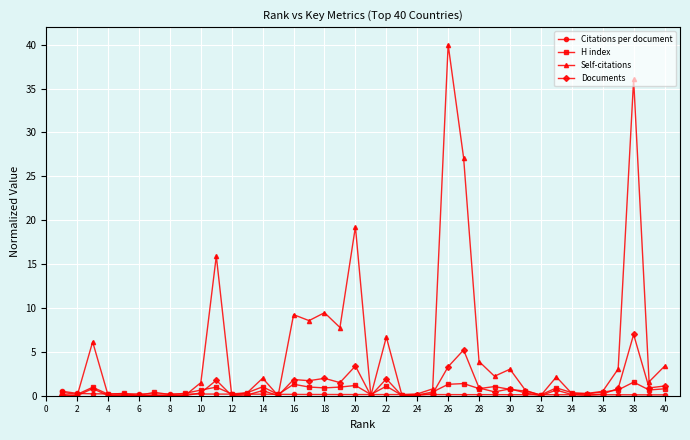

Which series has the largest total across all categories?

Self-citations